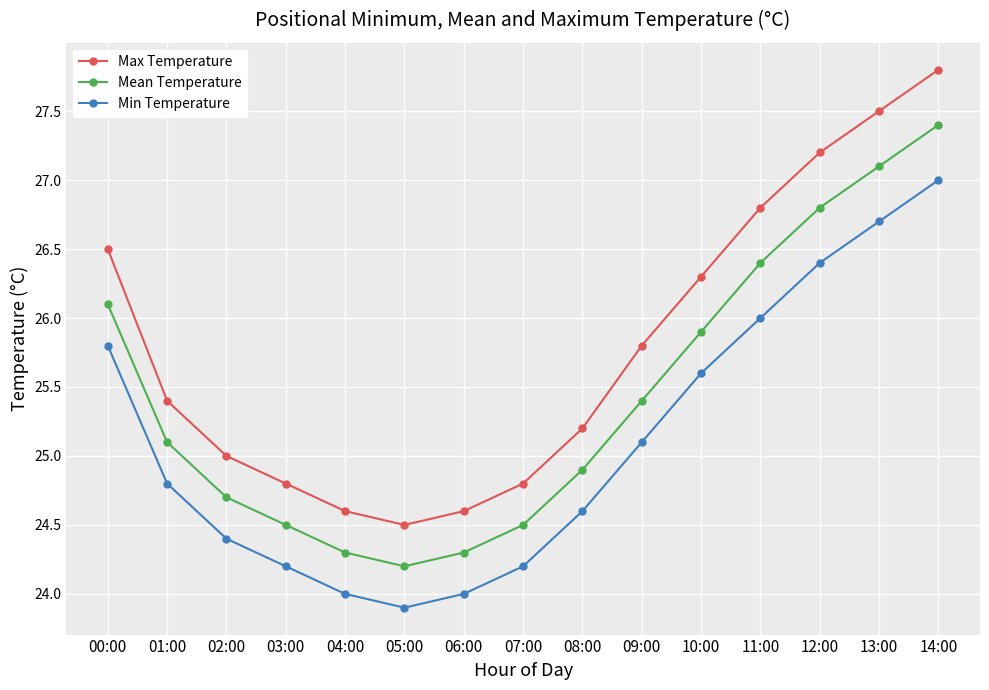

What is the label of the 15th point from the left?

14:00